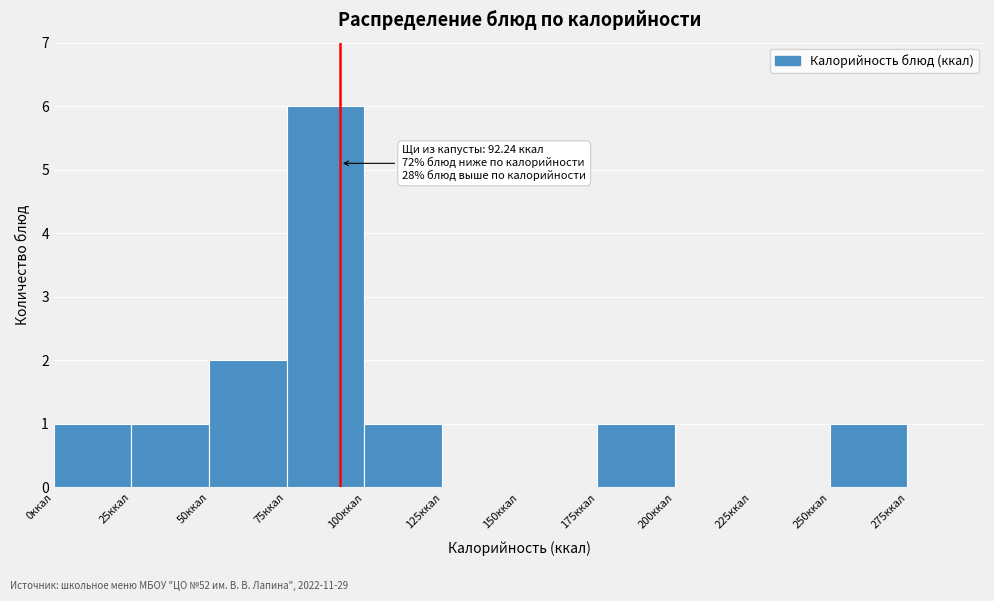

Over which range of the x-axis is the bar tallest?

75 to 100